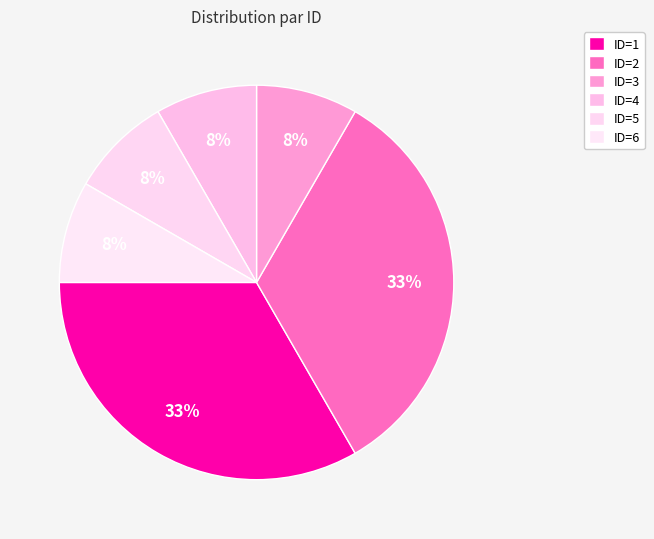

How many segments does this pie chart have?

6